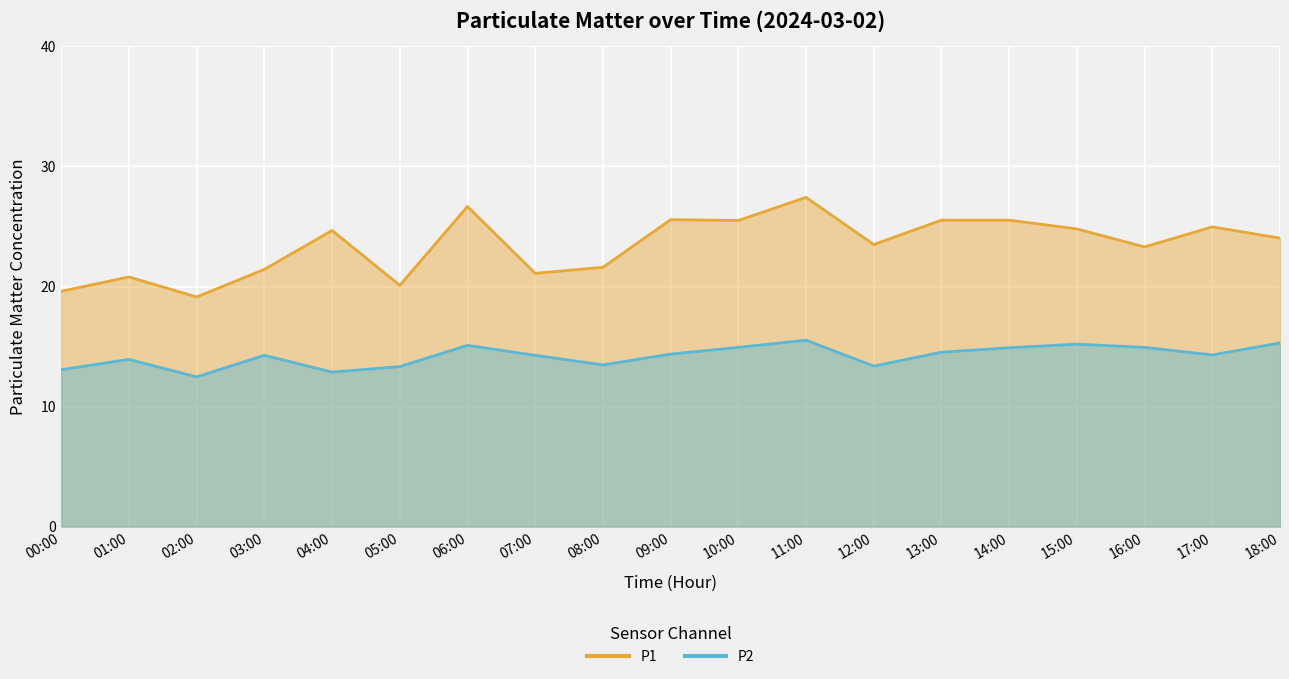

Where is the first local maximum for P2?

01:00